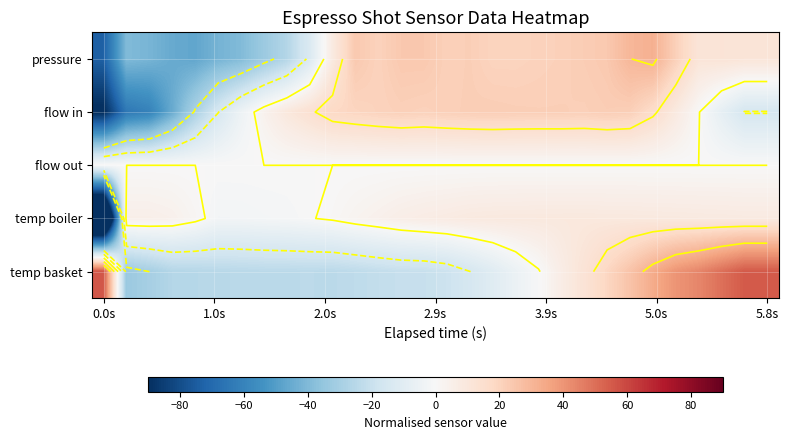

How many data points in temp basket are less than -15?

16